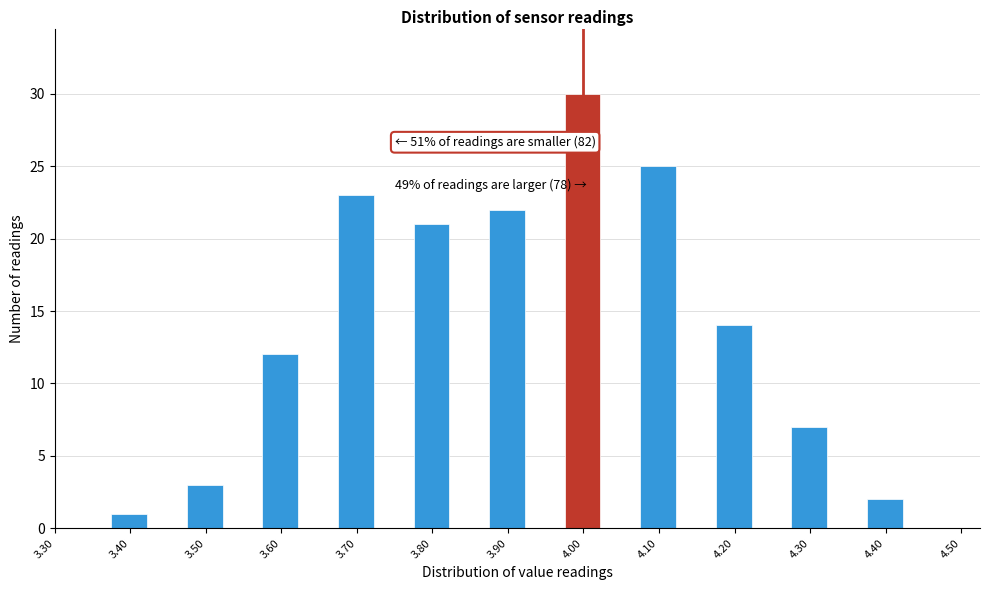

Over which range of the x-axis is the bar tallest?

3.975 to 4.025